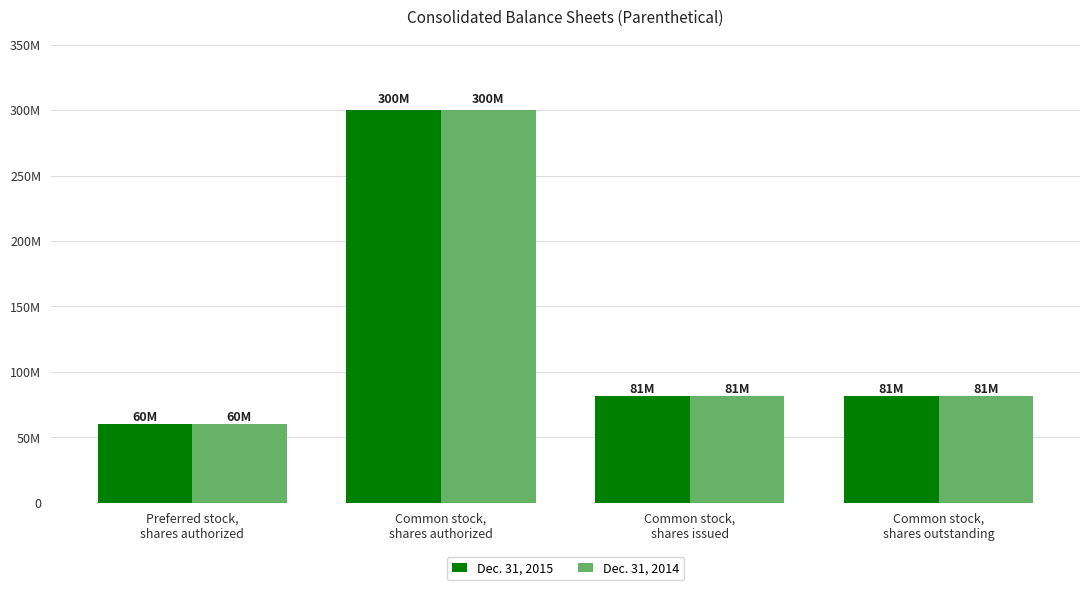

Which series has the largest range (max minus min)?

Dec. 31, 2015